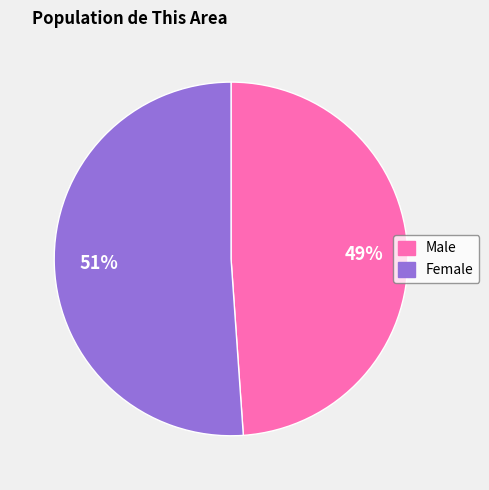

How many slices are in this pie chart?

2